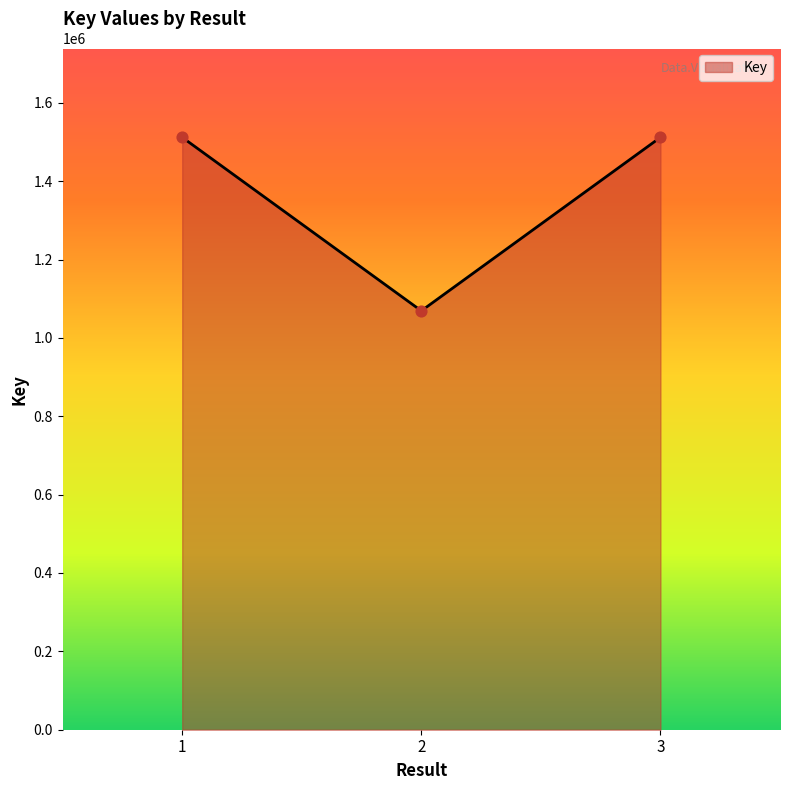

What is the ratio of the value at 3 to the value at 2?

1.4